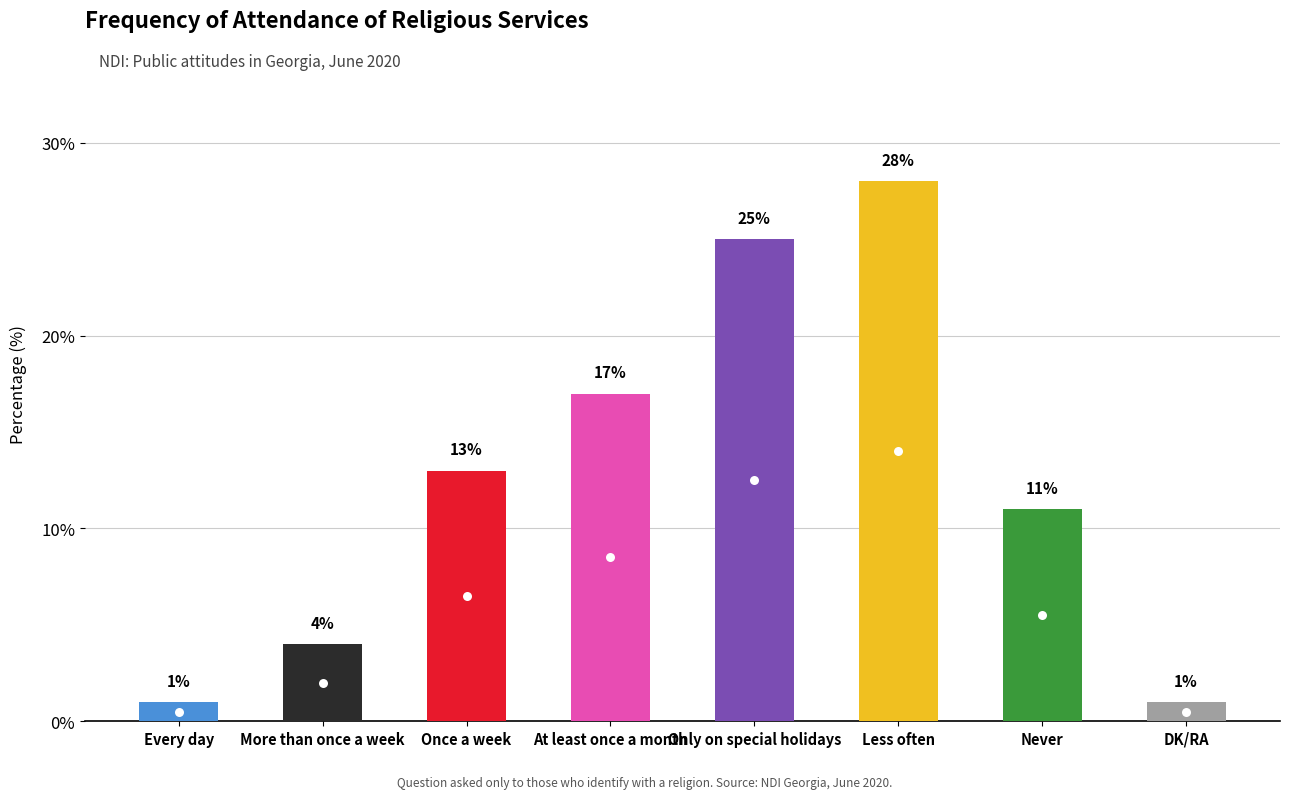

What is the label of the 4th bar from the right?

Only on special holidays